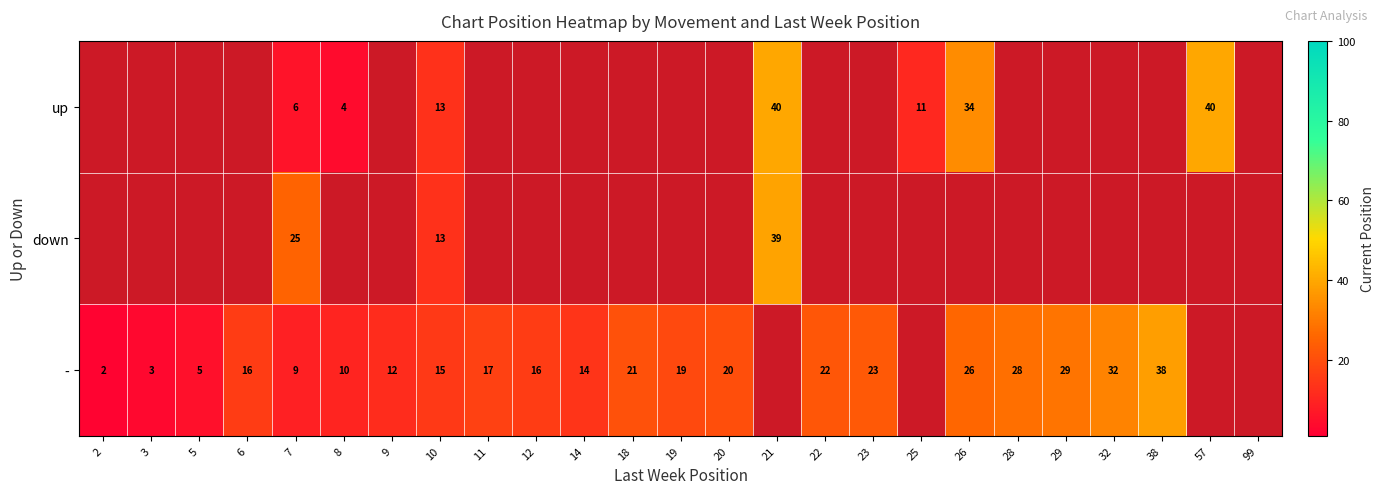

Is it true that - equals 45 at 26?

False